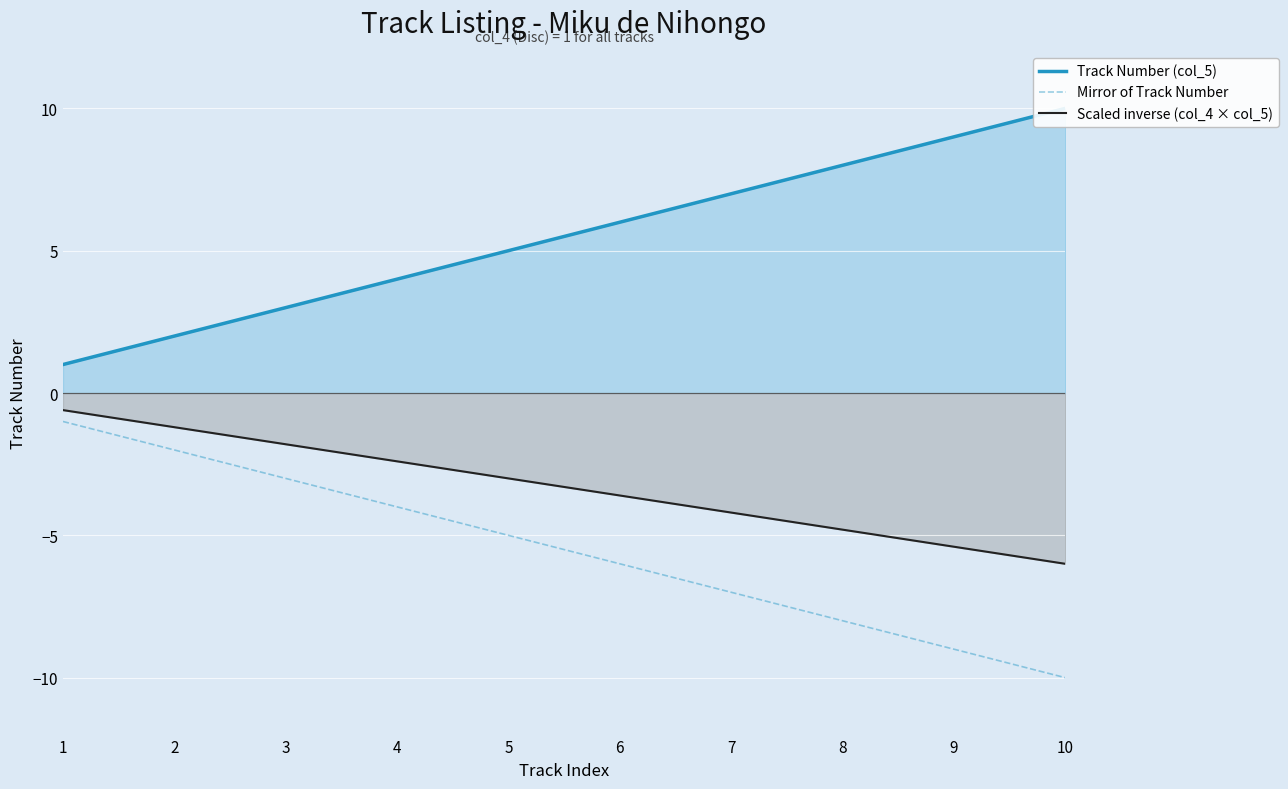

At how many categories does at least one series exceed 0?

10